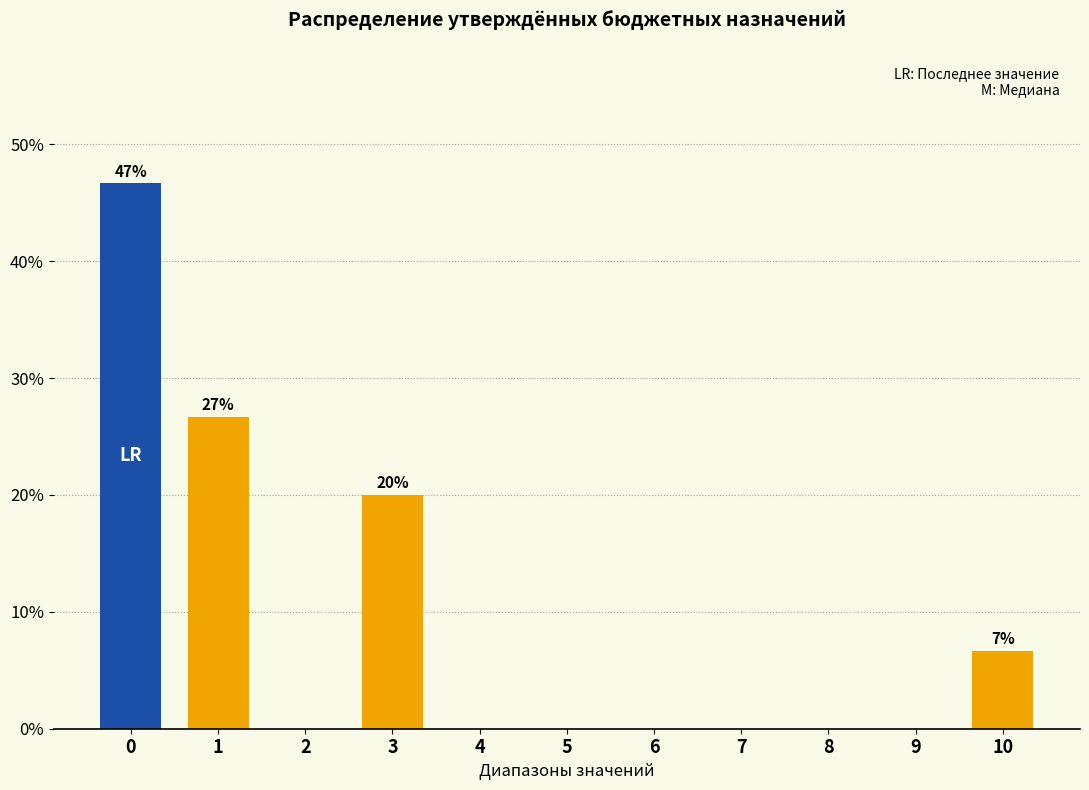

Reading right to left, extract all data points from this chart.

10=6.7	9=0.0	8=0.0	7=0.0	6=0.0	5=0.0	4=0.0	3=20.0	2=0.0	1=26.7	0=46.7